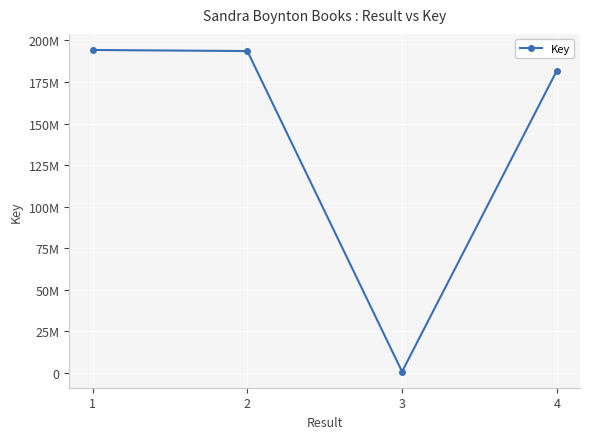

List the labels in order of value, largest first.

1, 2, 4, 3